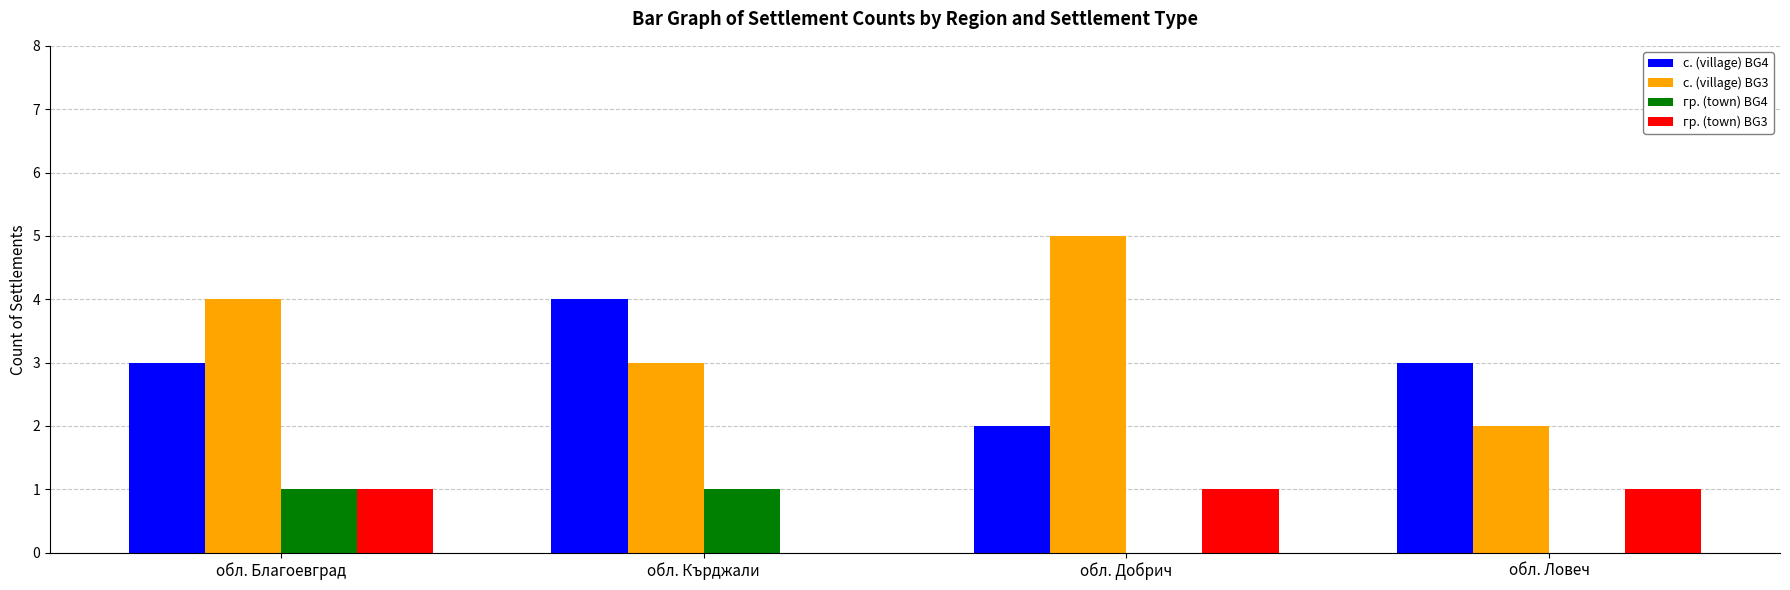

What is the greatest value displayed?

5